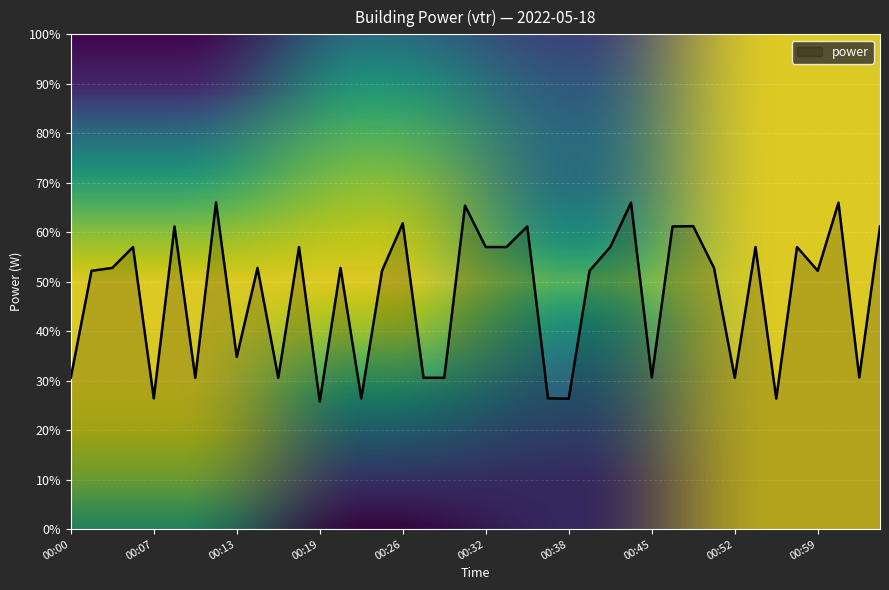

Reading left to right, extract all data points from this chart.

30.6	52.2	52.8	57.0	26.4	61.2	30.6	66.0	34.8	52.8	30.6	57.0	25.8	52.8	26.4	52.2	61.8	30.6	30.6	65.4	57.0	57.0	61.2	26.4	26.4	52.2	57.0	66.0	30.6	61.2	61.2	52.8	30.6	57.0	26.4	57.0	52.2	66.0	30.6	61.2